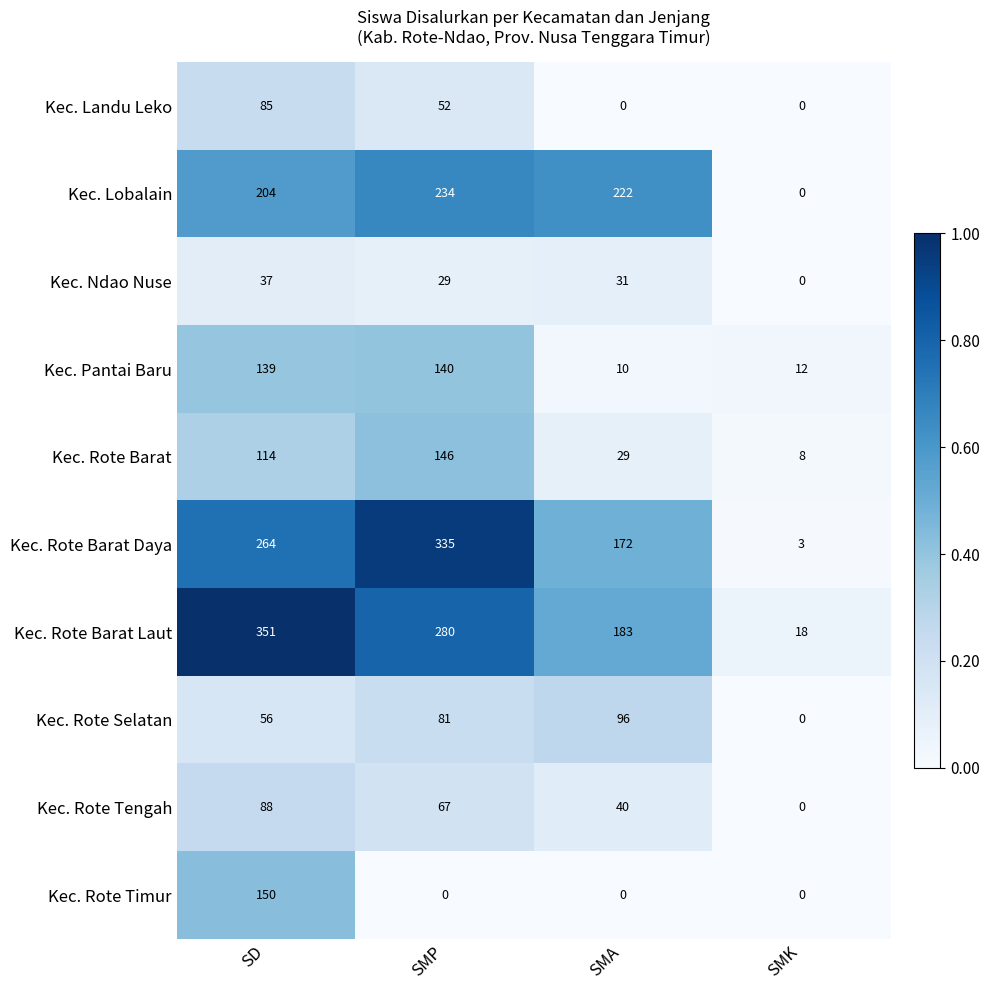

Is the value of Kec. Rote Barat Daya at SD greater than the value of Kec. Rote Selatan at SMP?

Yes